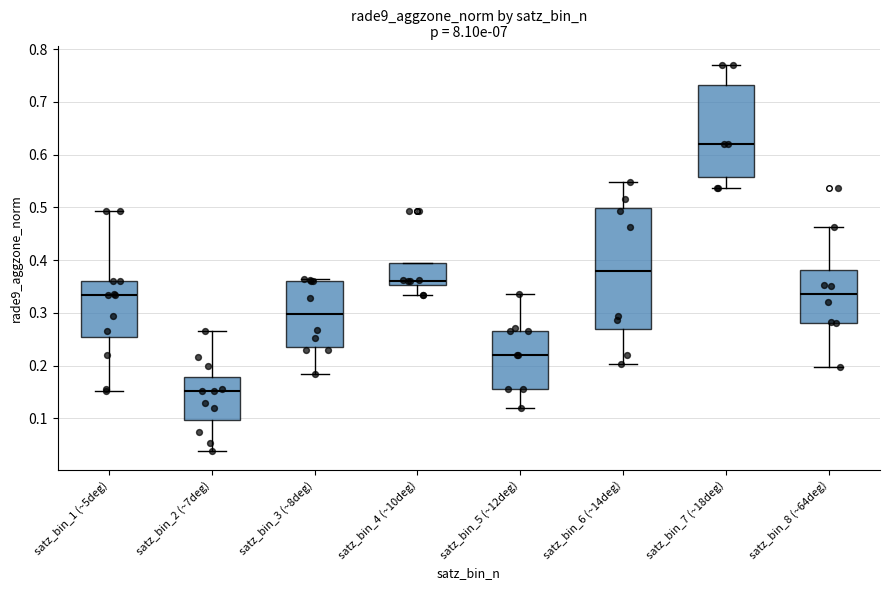

Reading left to right, transcribe this box plot: for each box, give where its median line is, the range the box spans, and where its two whiskers end, as read against the y-axis. The values are not printed on the chart, so give them approximately, as read against the axis.

satz_bin_1 (~5deg): median 0.33, box 0.25 to 0.36, whiskers 0.15 to 0.49
satz_bin_2 (~7deg): median 0.15, box 0.10 to 0.18, whiskers 0.04 to 0.27
satz_bin_3 (~8deg): median 0.30, box 0.24 to 0.36, whiskers 0.18 to 0.36 (just above the box's upper edge)
satz_bin_4 (~10deg): median 0.36, box 0.35 to 0.39, whiskers 0.33 to 0.39
satz_bin_5 (~12deg): median 0.22, box 0.16 to 0.27, whiskers 0.12 to 0.34
satz_bin_6 (~14deg): median 0.38, box 0.27 to 0.50, whiskers 0.20 to 0.55
satz_bin_7 (~18deg): median 0.62, box 0.56 to 0.73, whiskers 0.54 to 0.77
satz_bin_8 (~64deg): median 0.34, box 0.28 to 0.38, whiskers 0.20 to 0.46